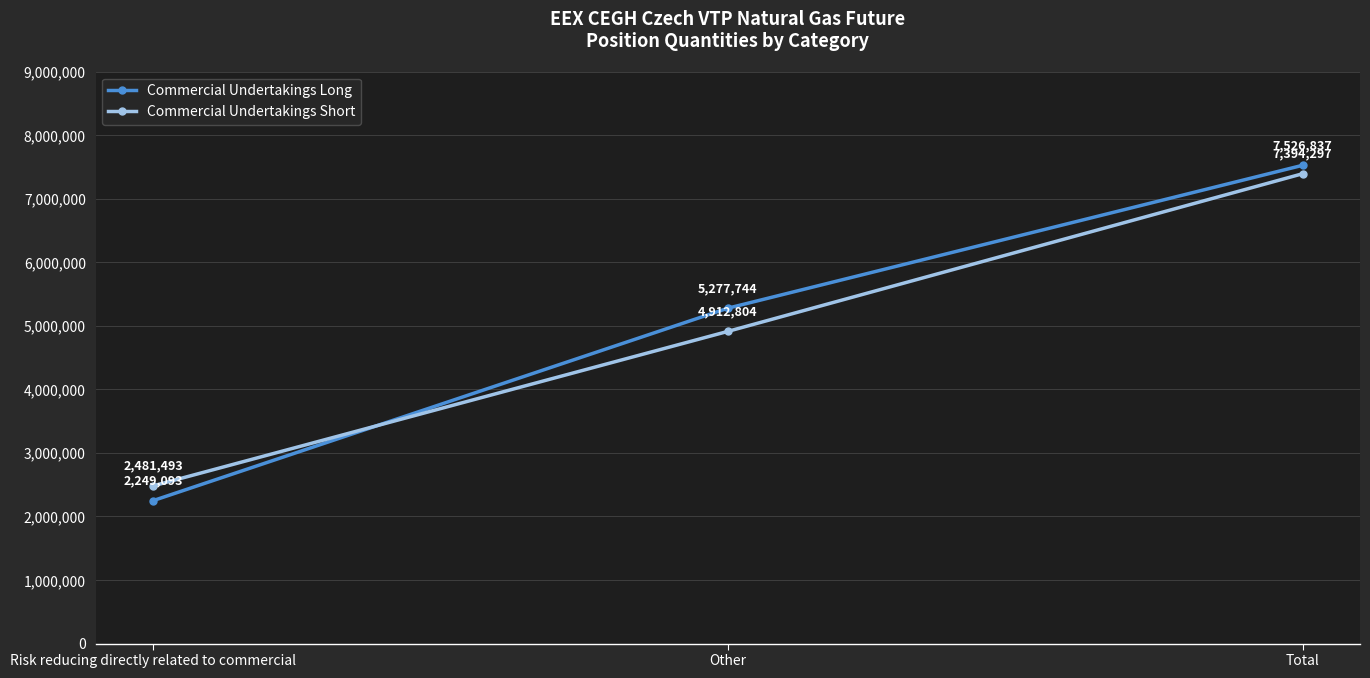

Which series changed the most between Other and Total?

Commercial Undertakings Short